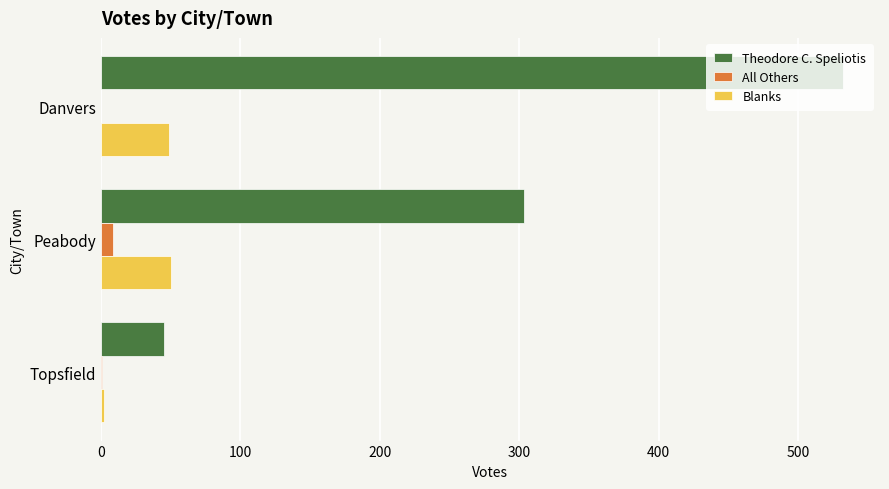

Between Danvers and Topsfield, which series saw the biggest shift?

Theodore C. Speliotis